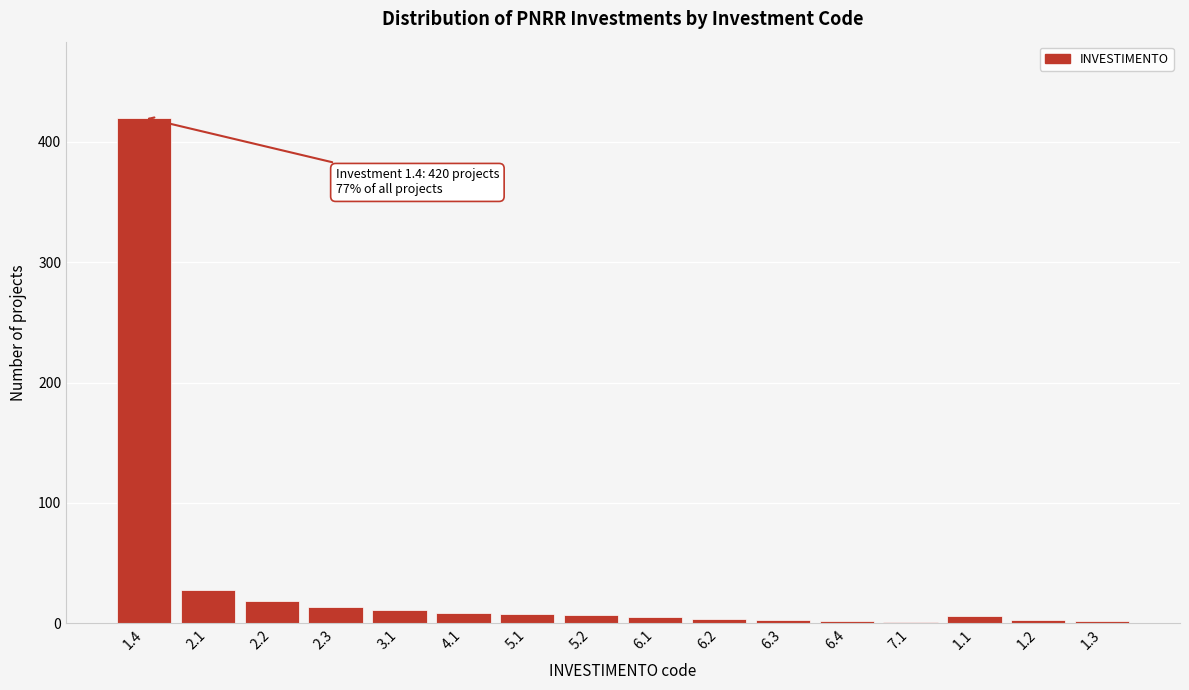

Is it true that the value at 1.4 is 420?

True